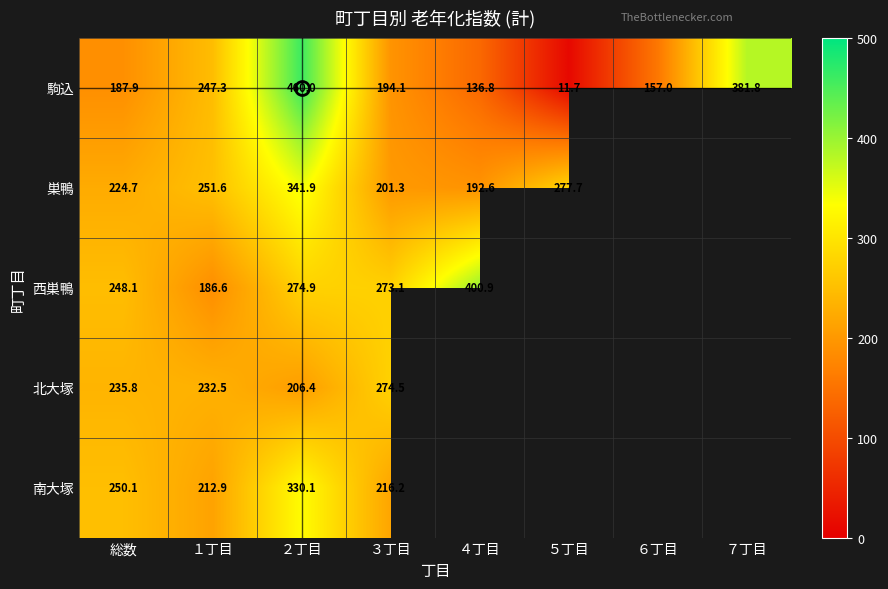

Which label corresponds to the smallest value in the chart?

５丁目